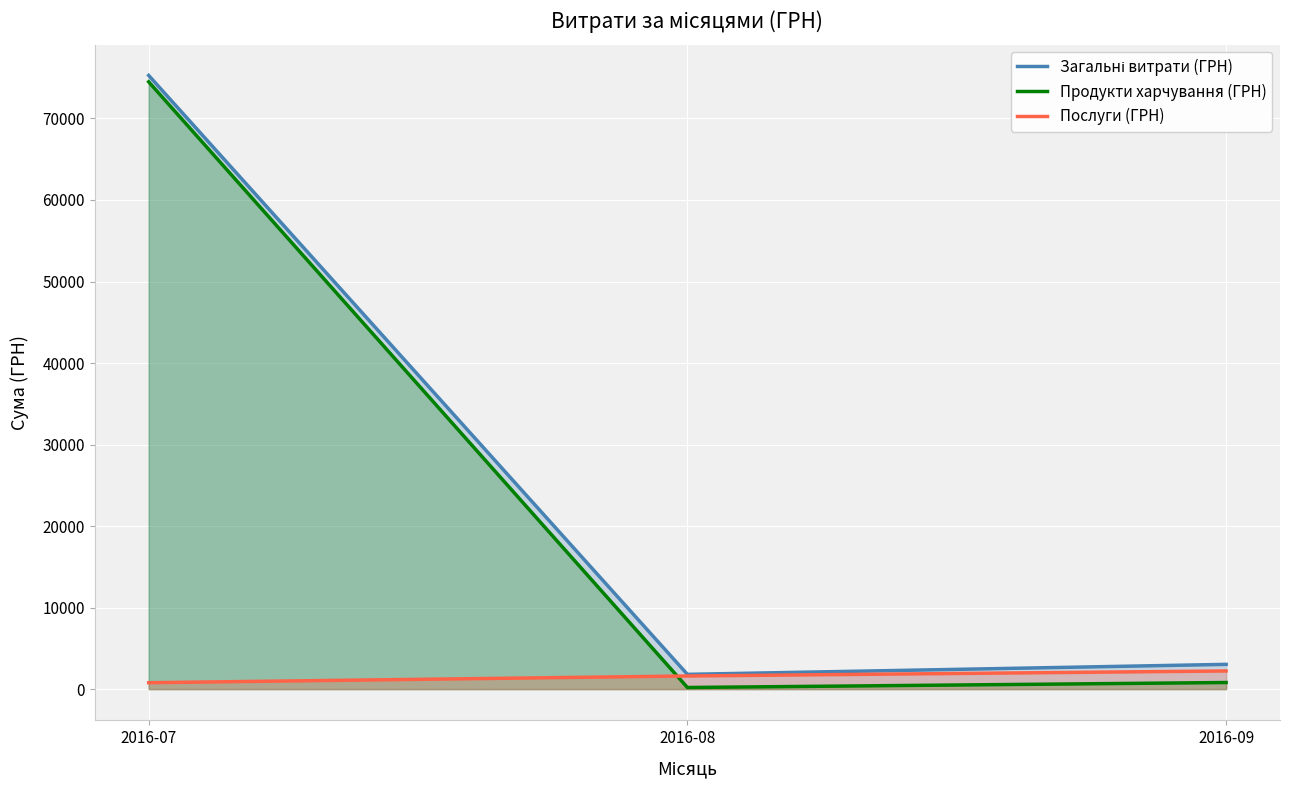

Reading left to right, what are all the values shown in this chart?

Загальні витрати (ГРН): 75282.9	1811.4	3037.6
Продукти харчування (ГРН): 74497.0	199.5	810.0
Послуги (ГРН): 785.9	1611.9	2227.6